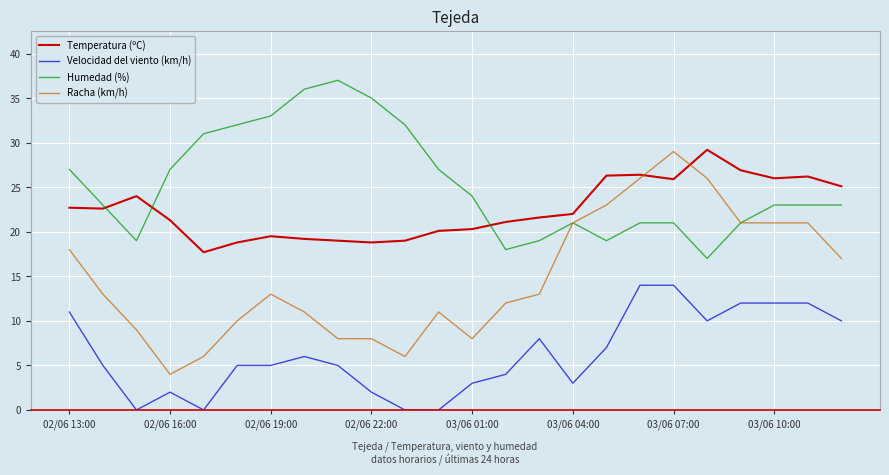

True or false: Temperatura (ºC) and Velocidad del viento (km/h) intersect in this chart.

False